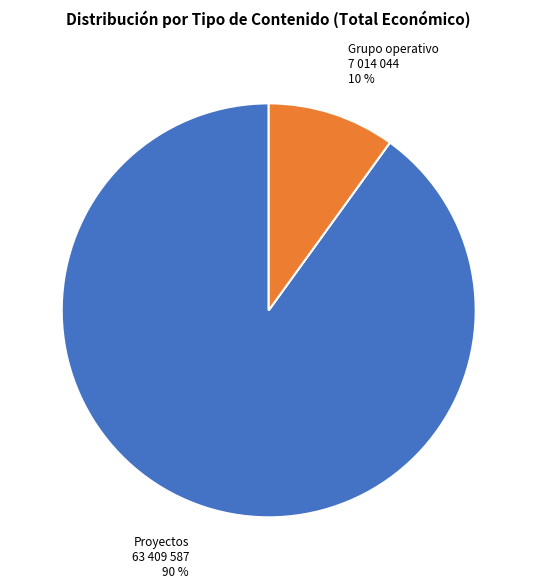

Is there a majority slice in this chart?

Yes